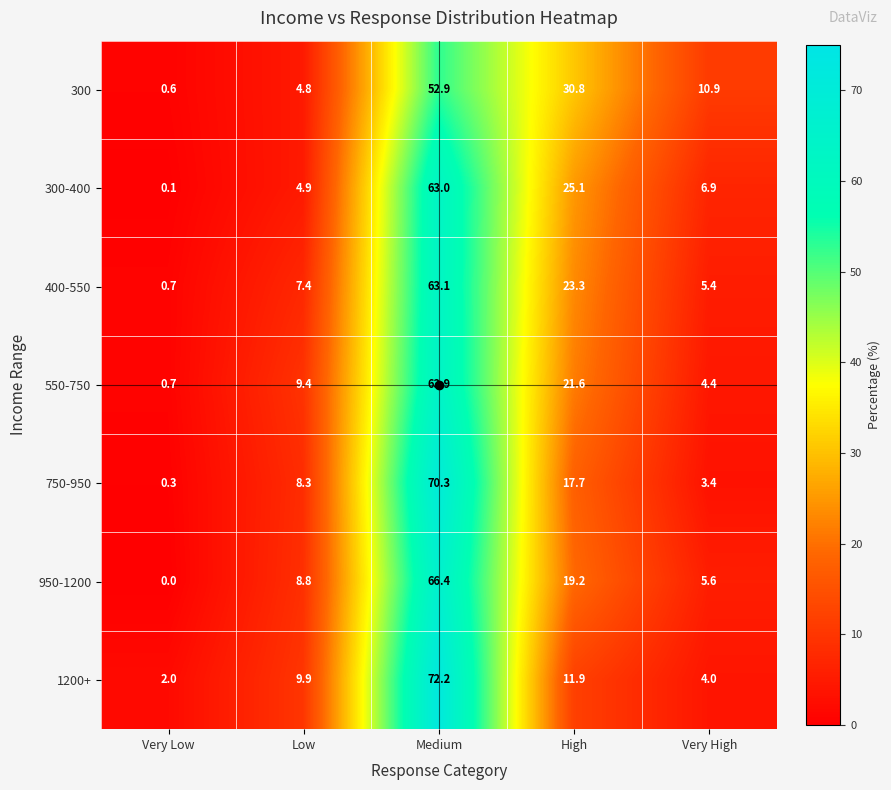

Is the value of 1200+ at Medium greater than the value of 950-1200 at Low?

Yes